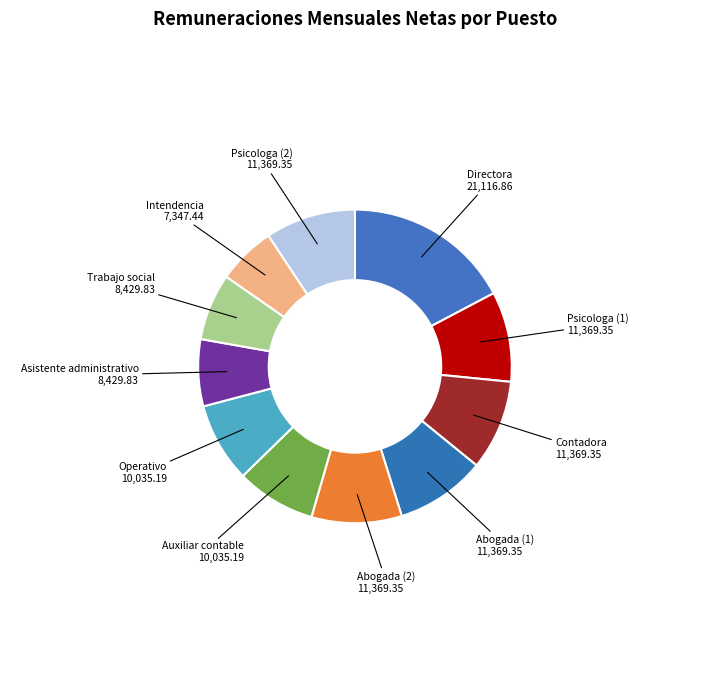

Which category has the biggest portion of the pie?

Directora